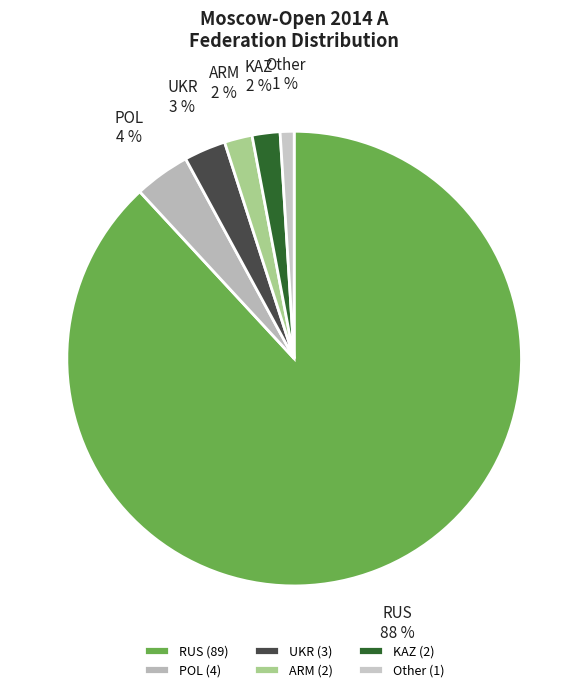

To the nearest percent, what is the difference between the largest and smallest slice percentages?

87%